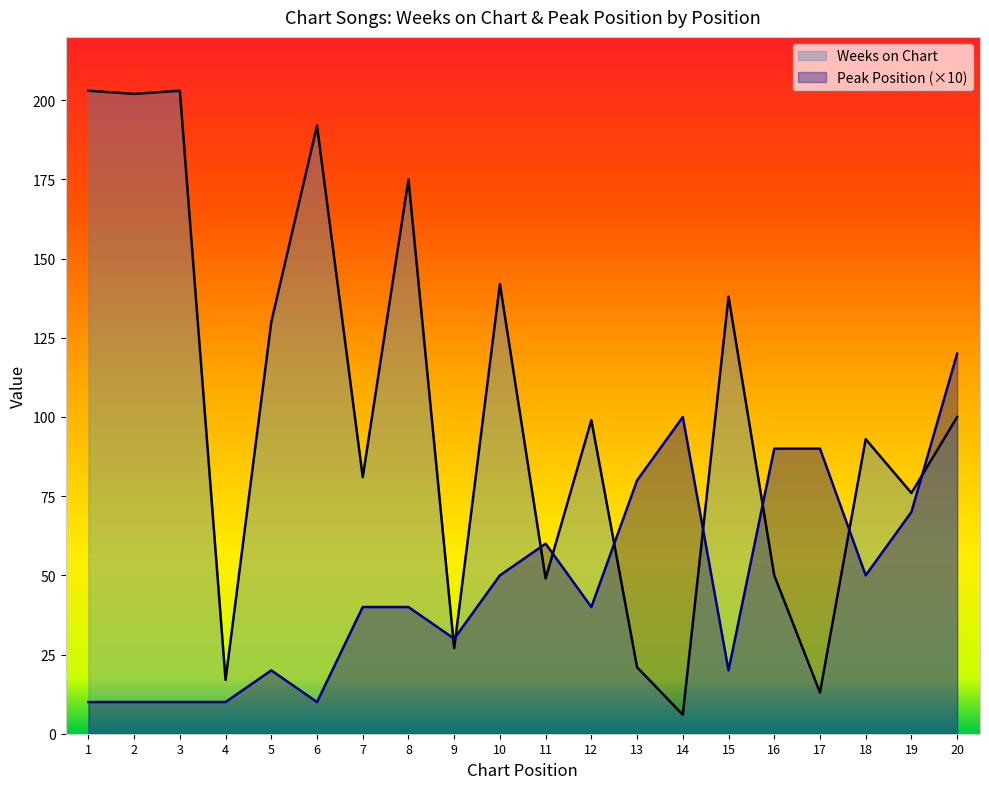

What is the highest value of the Weeks on Chart series?

203